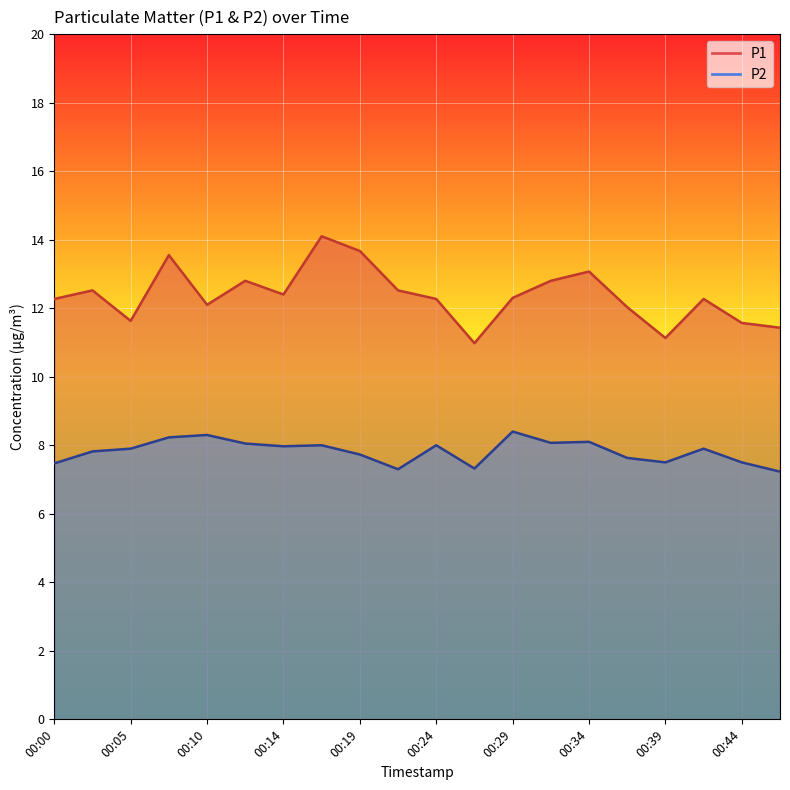

What is the sum of all P2 values?

156.4